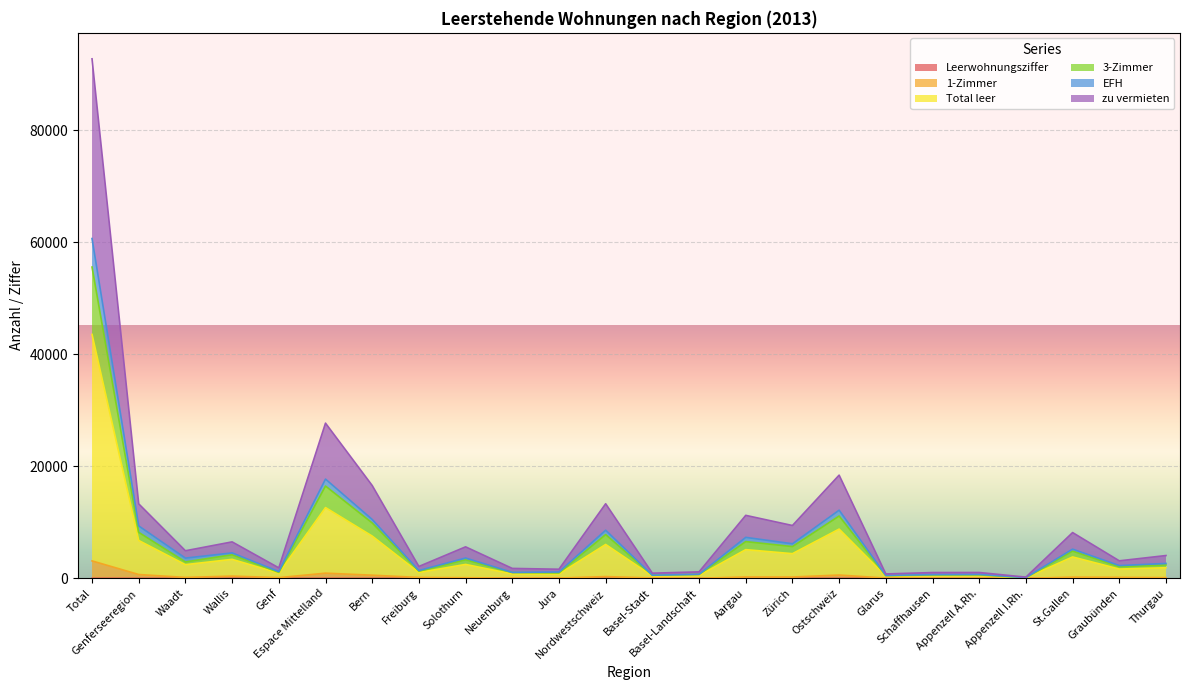

In zu vermieten, how many points are lower than both neighbors (excluding endpoints)?

9